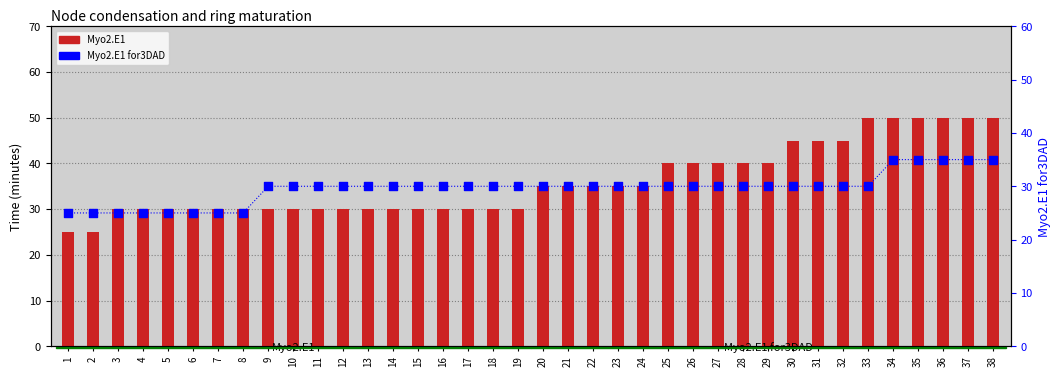

What are all the series names shown in the legend?

Myo2.E1, Myo2.E1 for3DAD